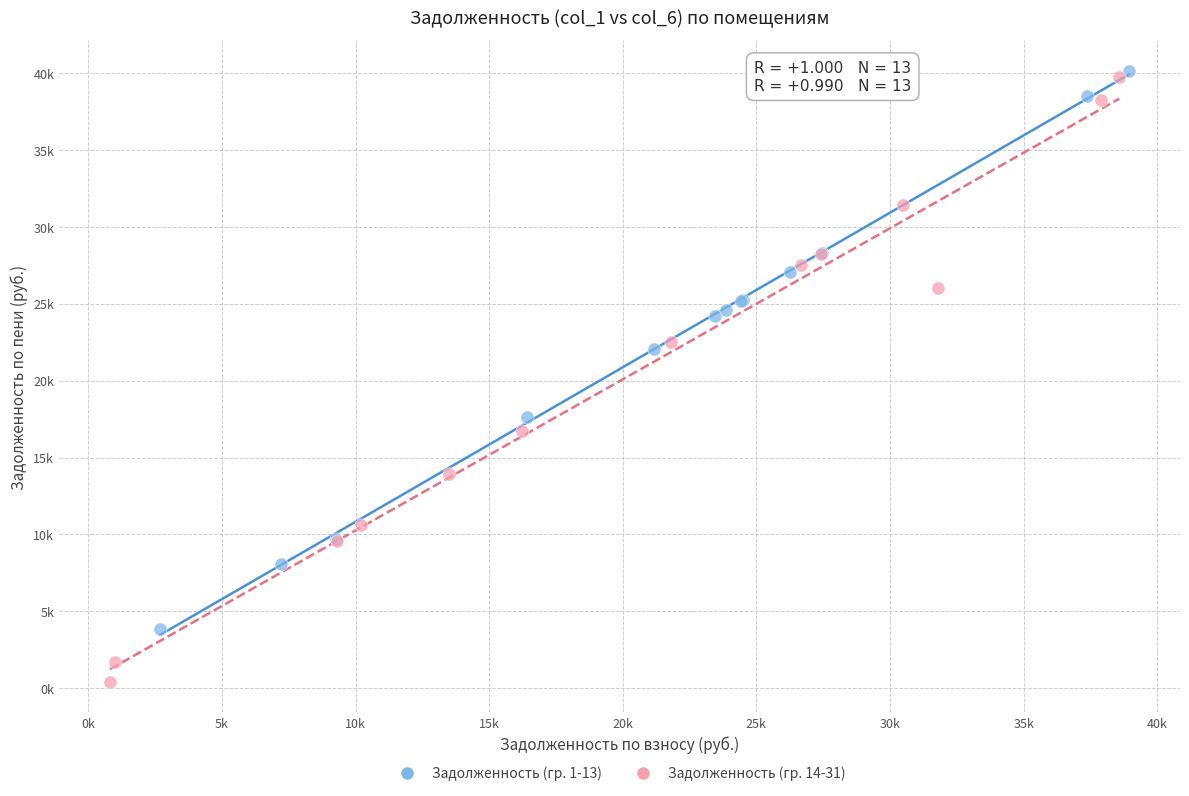

What are all the series names shown in the legend?

Задолженность (гр. 1-13), Задолженность (гр. 14-31)